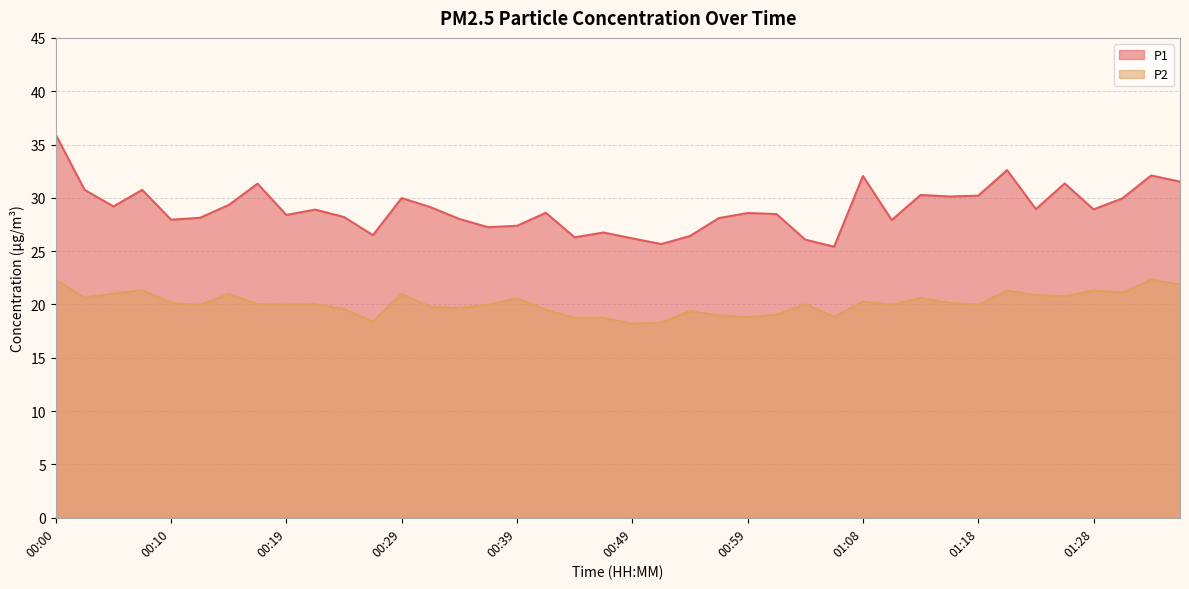

What is the difference between the highest and lowest values at 01:35?

9.6